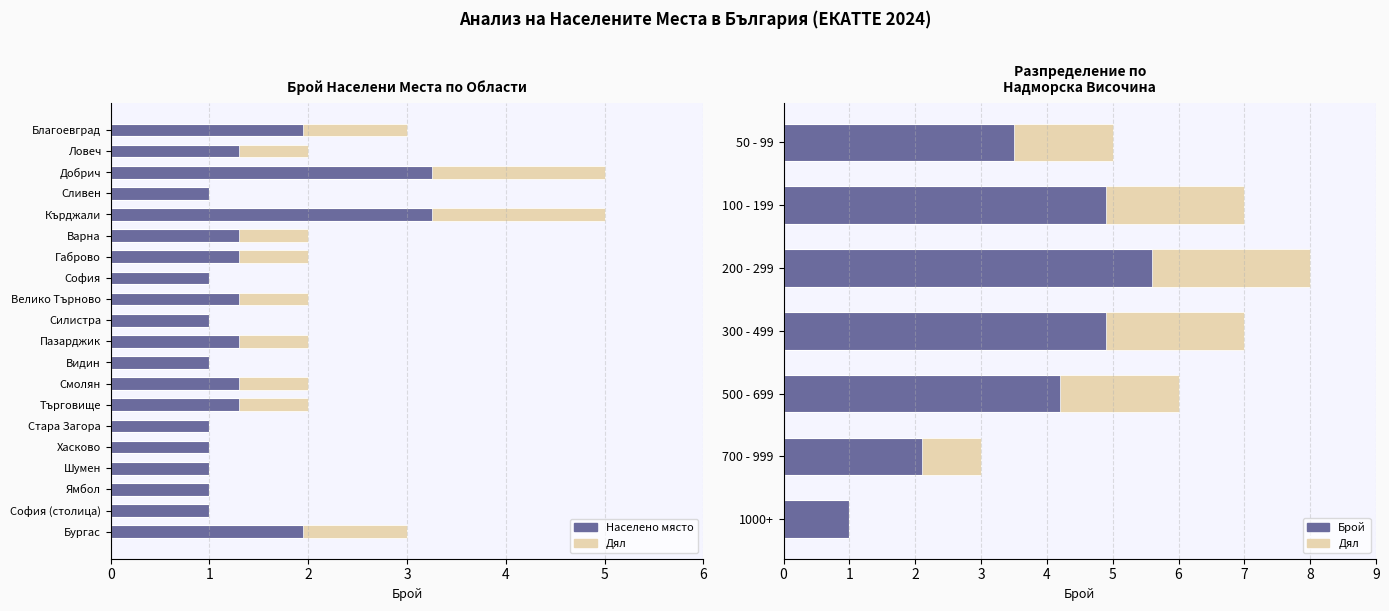

What is the approximate value at Хасково?

1